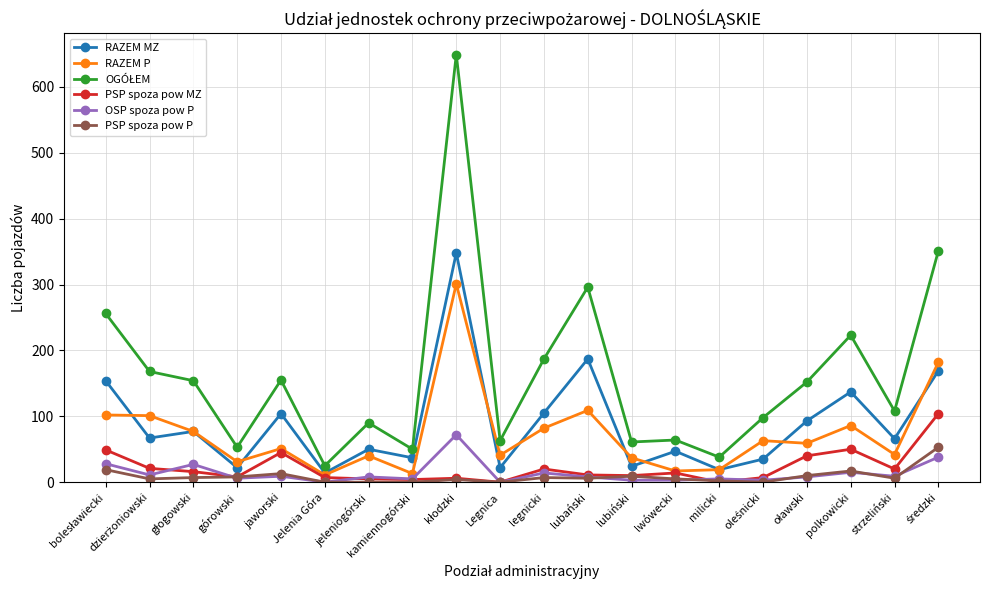

The OSP spoza pow P series shows 14 at legnicki. True or false?

True